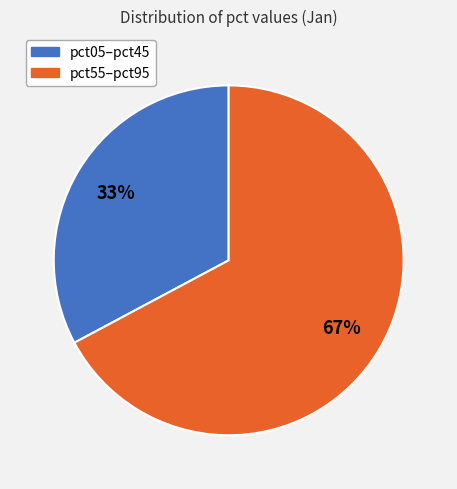

Rank the categories by value from highest to lowest.

pct55–pct95, pct05–pct45